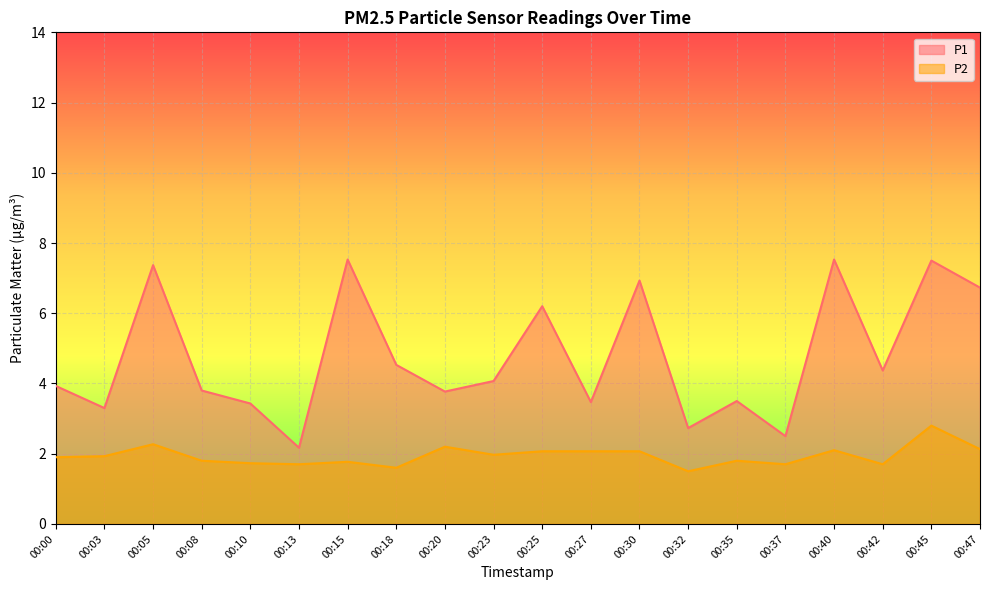

Which label corresponds to the smallest value in the chart?

00:32